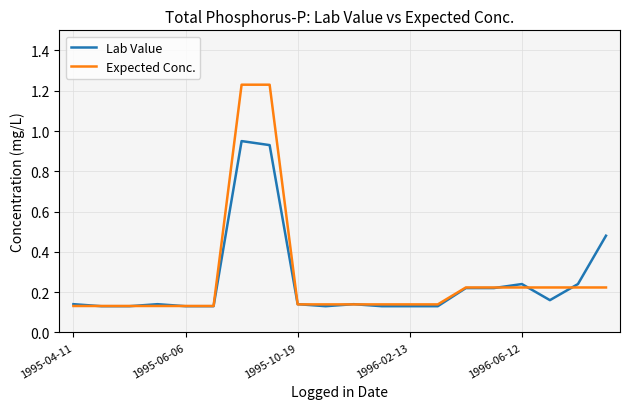

Which series has the widest spread of values?

Expected Conc.